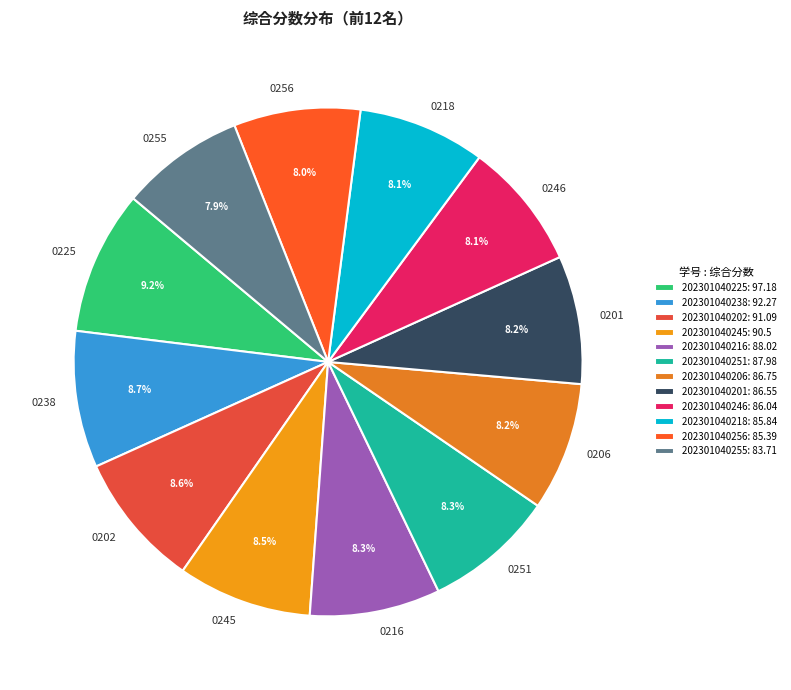

How much of the chart is everything except 202301040201?

91.8%